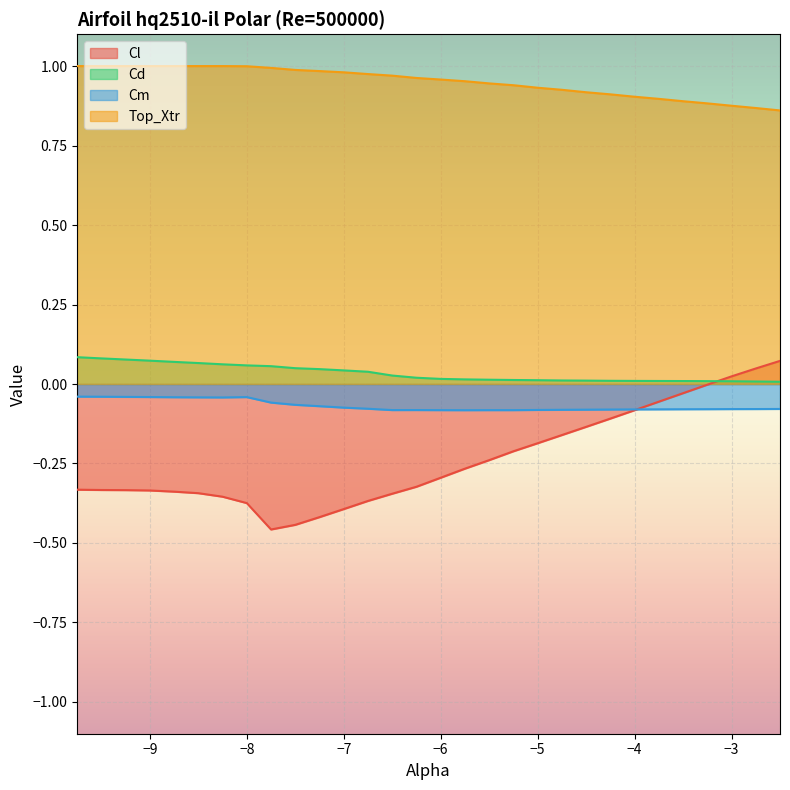

True or false: Cm and Top_Xtr intersect in this chart.

False